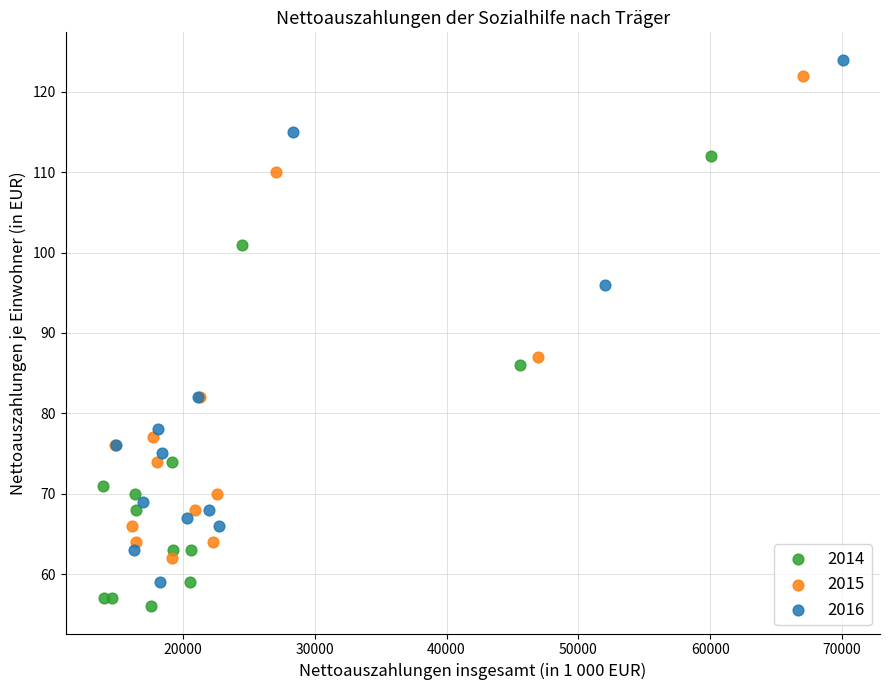

Which series has the widest spread of Y values?

2016